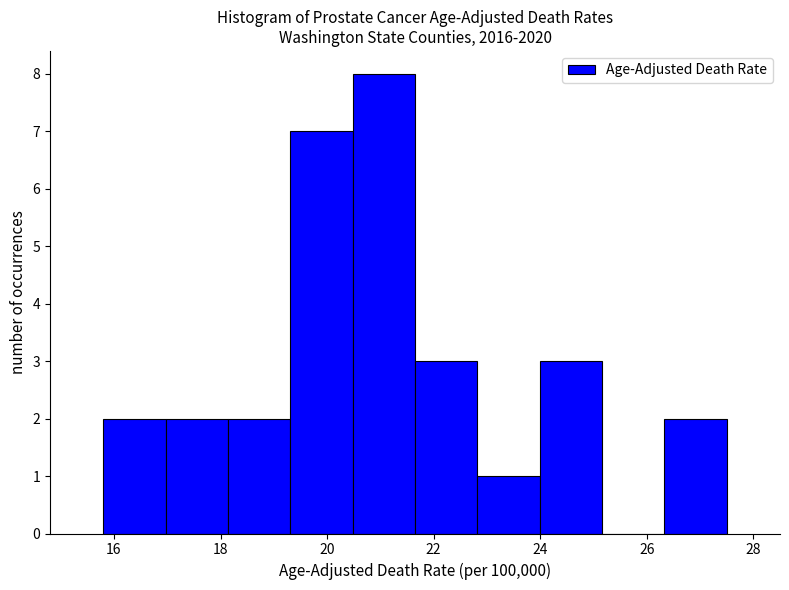

What is the height of the bar covering 15.8 to 17.0 on the x-axis? Neither the bar edges nor the heights are printed on the chart, so give them approximately, as read against the axes.

2